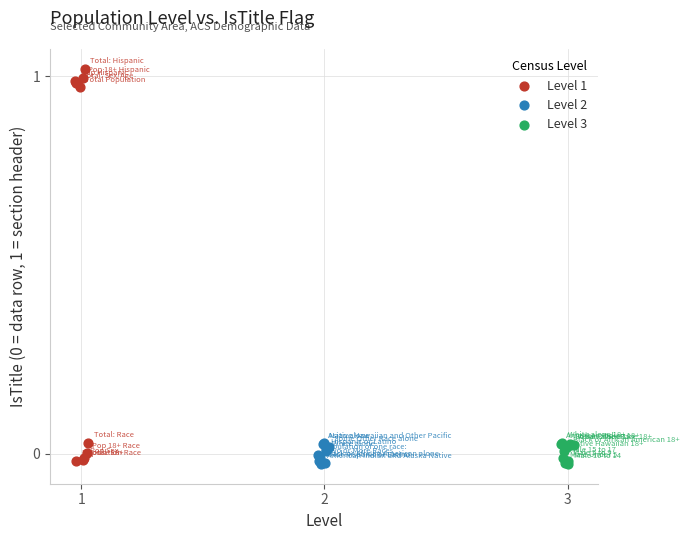

Which series contains the highest Y value?

Level 1